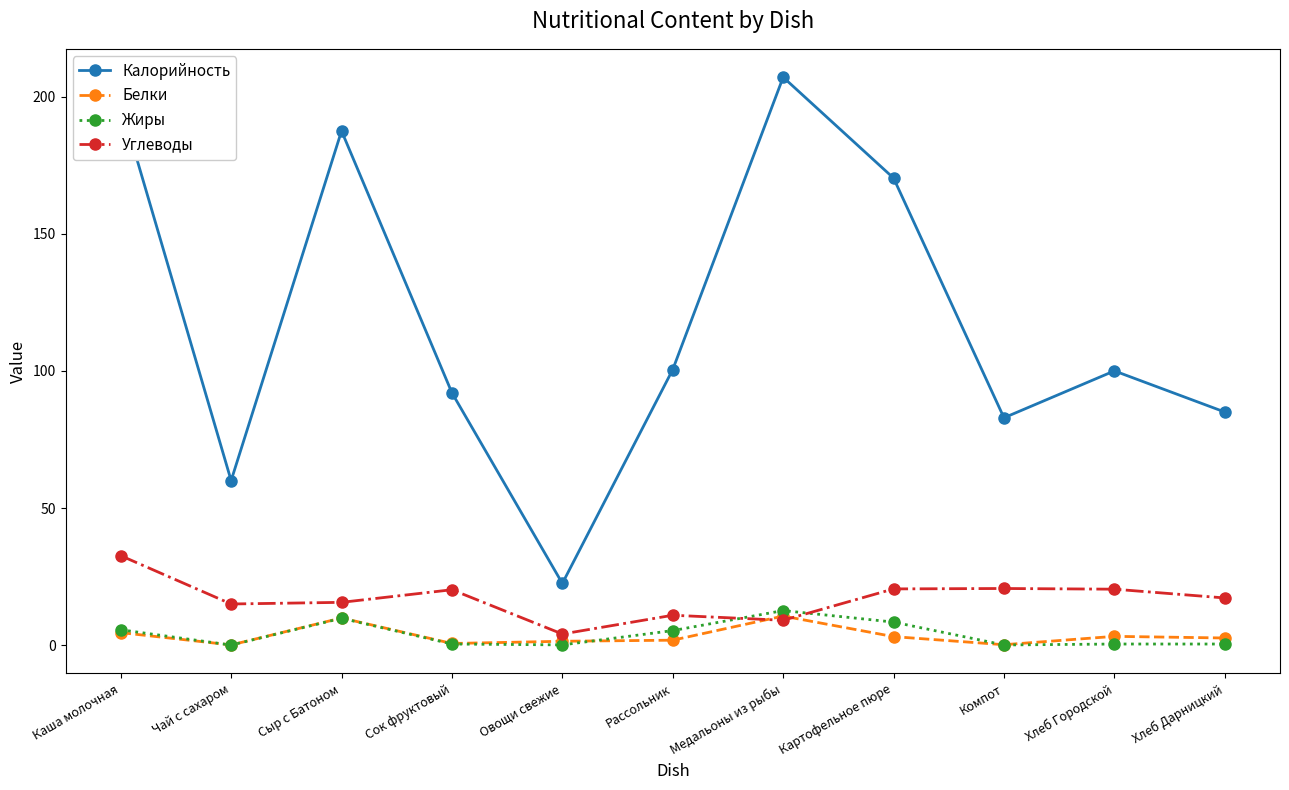

What is the greatest value displayed?

207.1